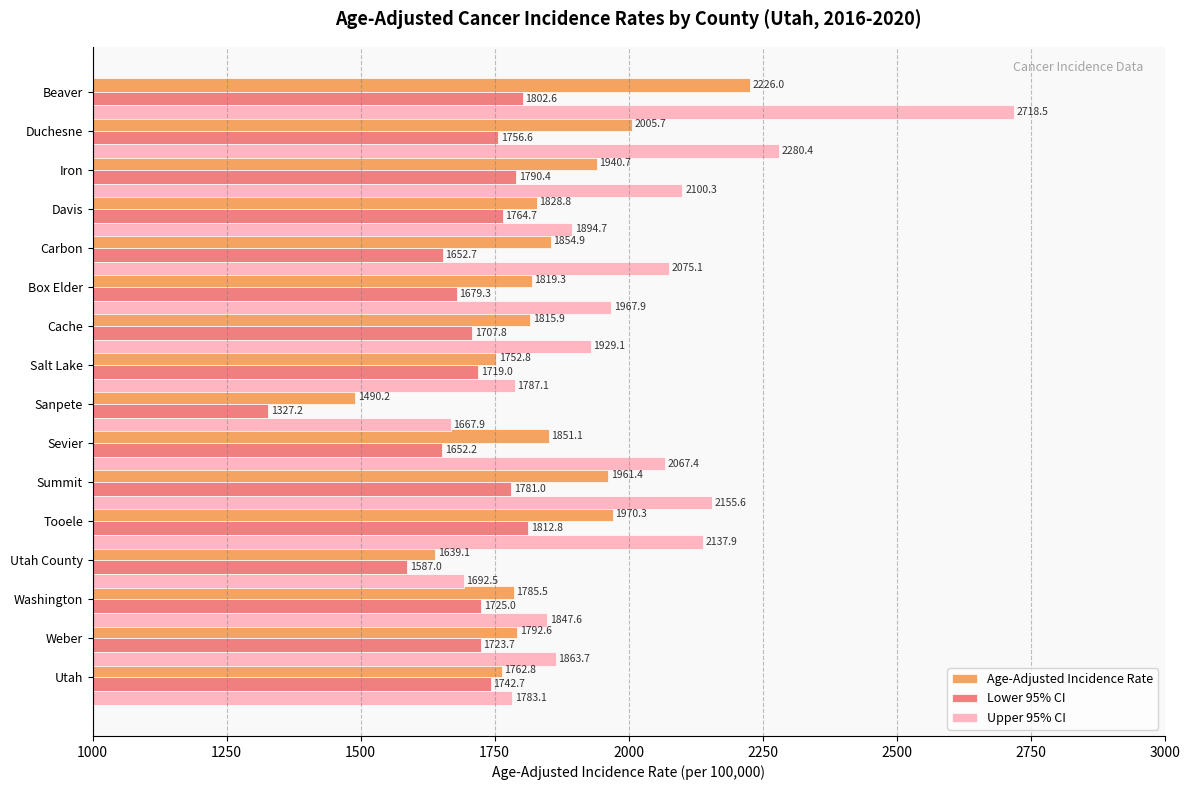

Rank the series by their average value, from lowest to highest.

Lower 95% CI, Age-Adjusted Incidence Rate, Upper 95% CI